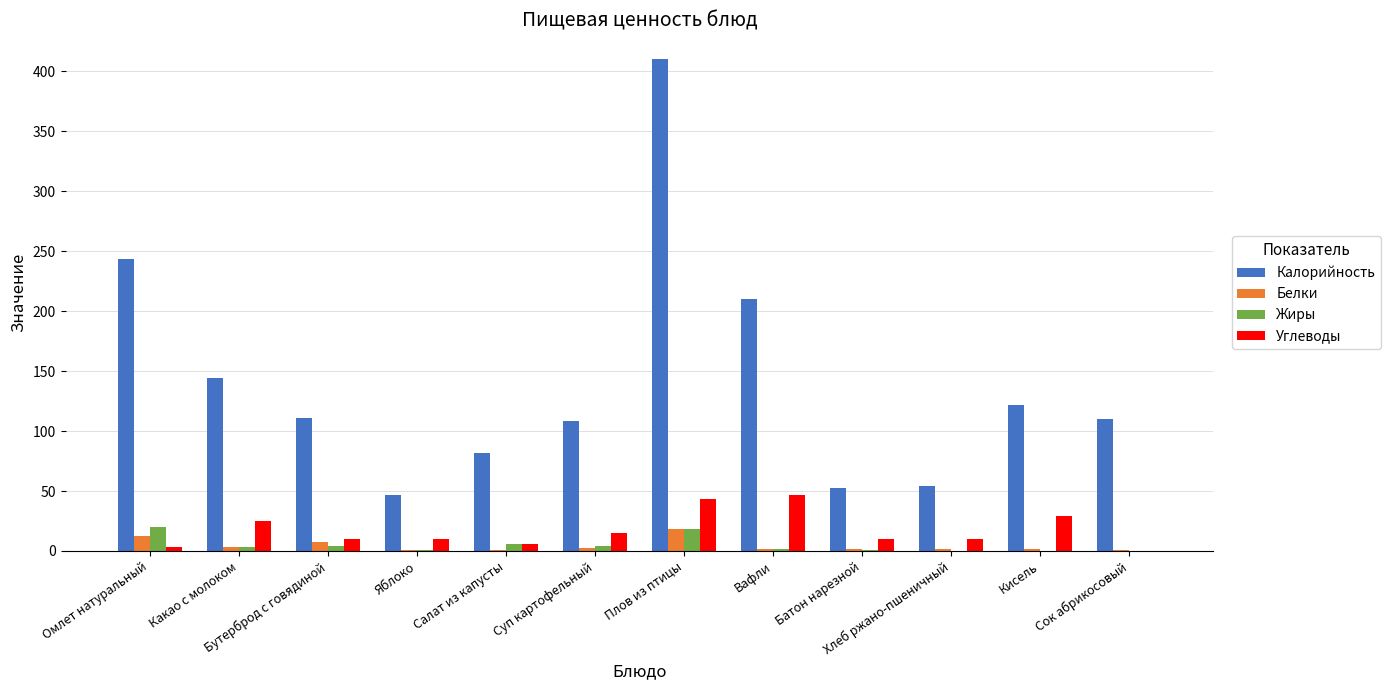

What is the greatest value displayed?

410.3